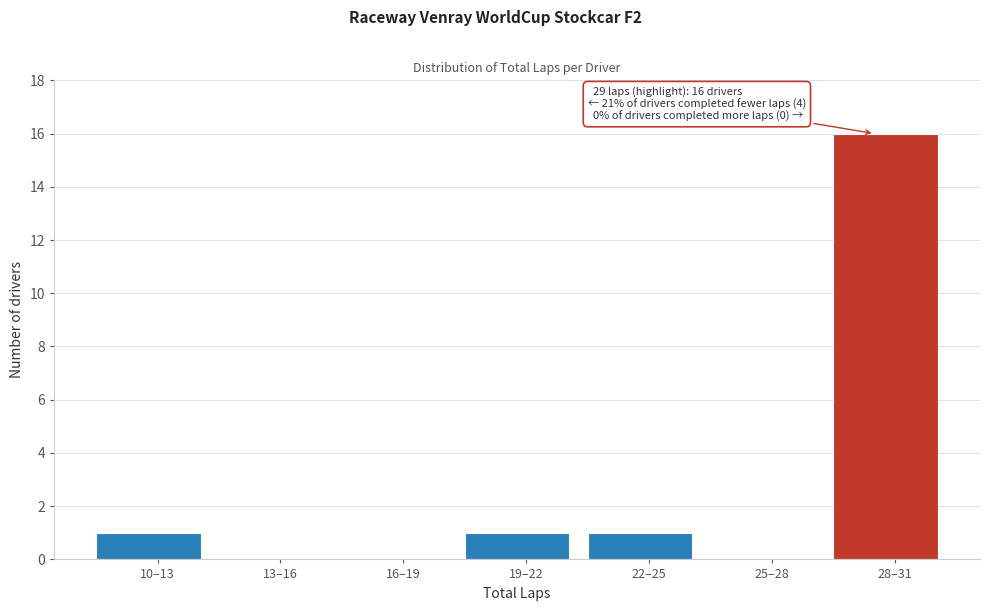

Reading left to right, list all the values displayed in this chart.

10–13=1	13–16=0	16–19=0	19–22=1	22–25=1	25–28=0	28–31=16